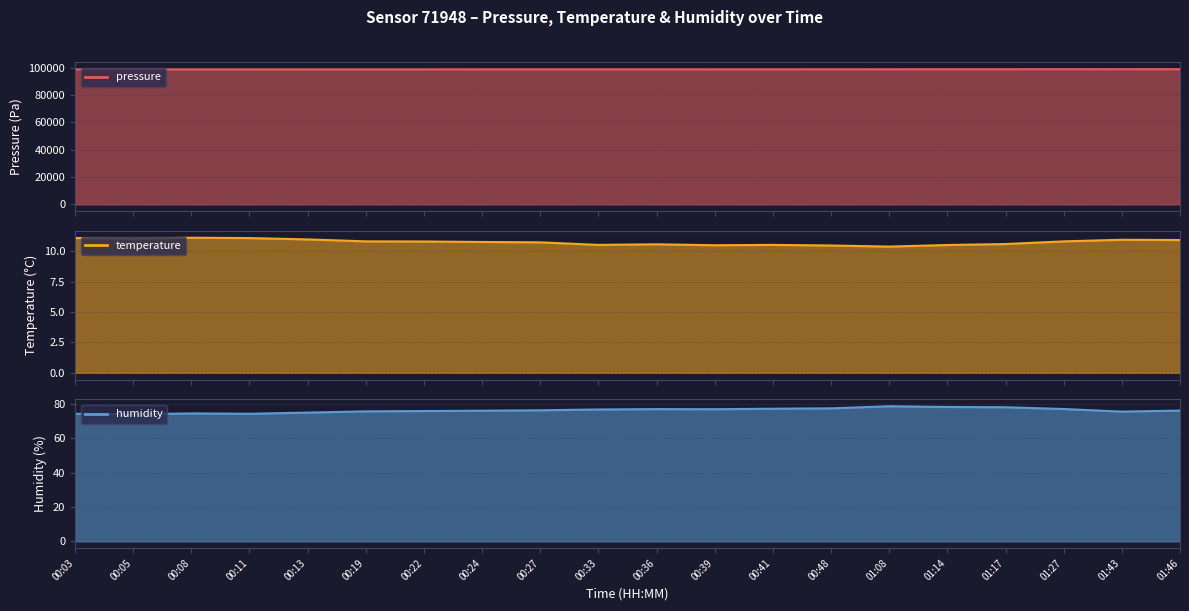

What are all the series names shown in the legend?

pressure, temperature, humidity